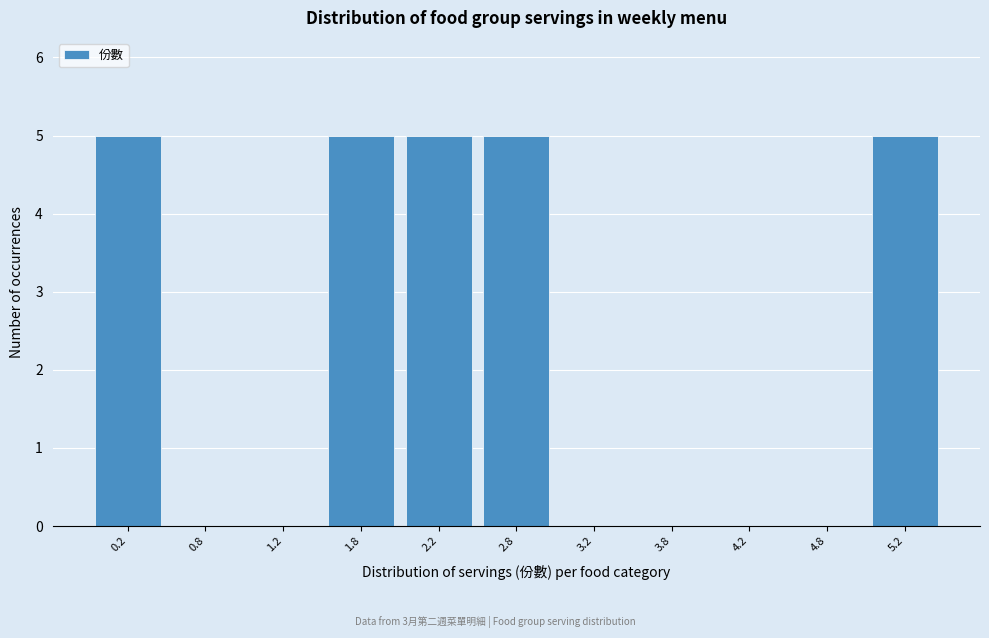

What is the height of the bar covering 2.5 to 3.0 on the x-axis? The values are not printed on the chart, so give them approximately, as read against the axis.

5